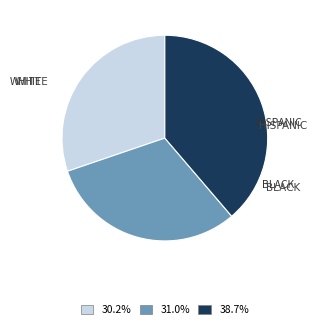

Is there any slice that represents more than half of the pie?

No